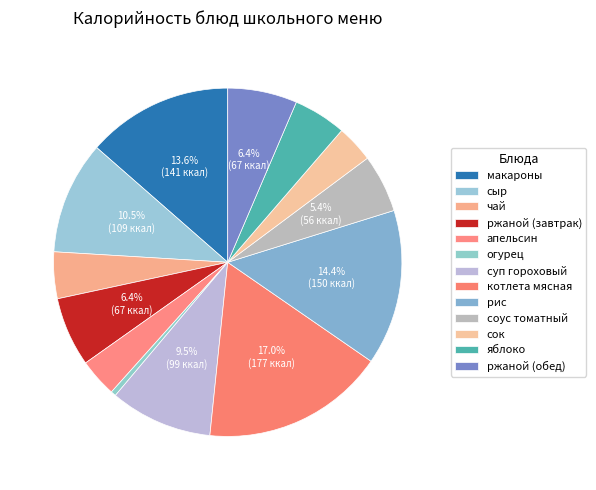

What portion of the pie excludes суп гороховый?

90.5%